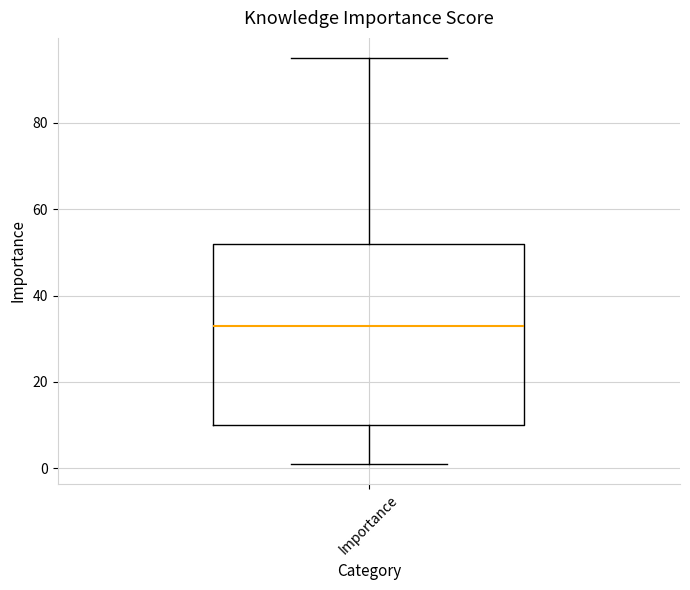

Read this box plot against the y-axis: the position of the median line, the range covered by the box, and the ends of both whiskers. The values are not printed on the chart, so give them approximately, as read against the axis.

median 34, box 10 to 52, whiskers 2 to 96